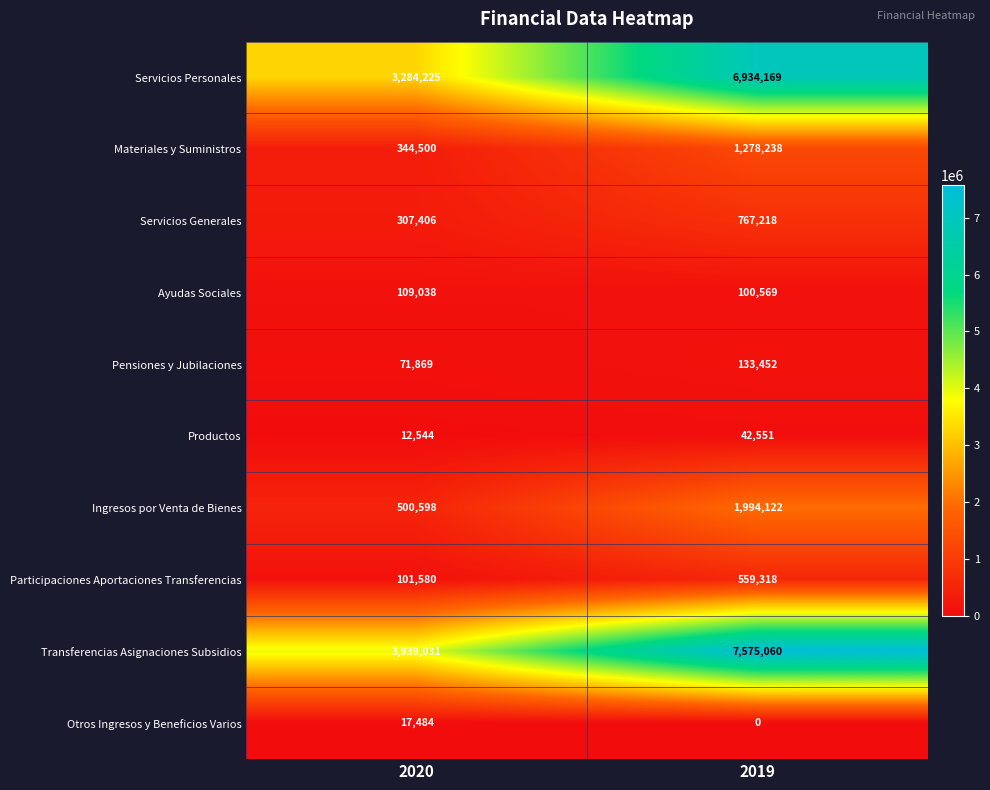

Rank the series at 2019 from highest to lowest value.

Transferencias Asignaciones Subsidios, Servicios Personales, Ingresos por Venta de Bienes, Materiales y Suministros, Servicios Generales, Participaciones Aportaciones Transferencias, Pensiones y Jubilaciones, Ayudas Sociales, Productos, Otros Ingresos y Beneficios Varios